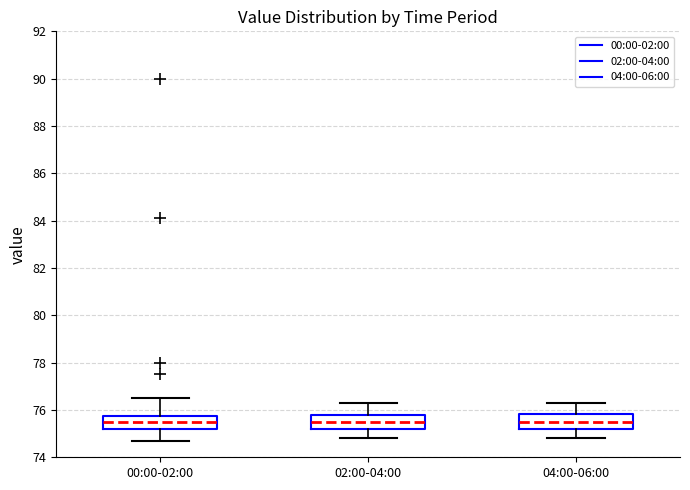

Reading left to right, read every box against the y-axis: the position of its median line, the range the box covers, and the ends of its whiskers. The values are not printed on the chart, so give them approximately, as read against the axis.

00:00-02:00: median 75.6, box 75.2 to 75.8, whiskers 74.8 to 76.6
02:00-04:00: median 75.6, box 75.2 to 75.8, whiskers 74.8 to 76.4
04:00-06:00: median 75.6, box 75.2 to 75.8, whiskers 74.8 to 76.4